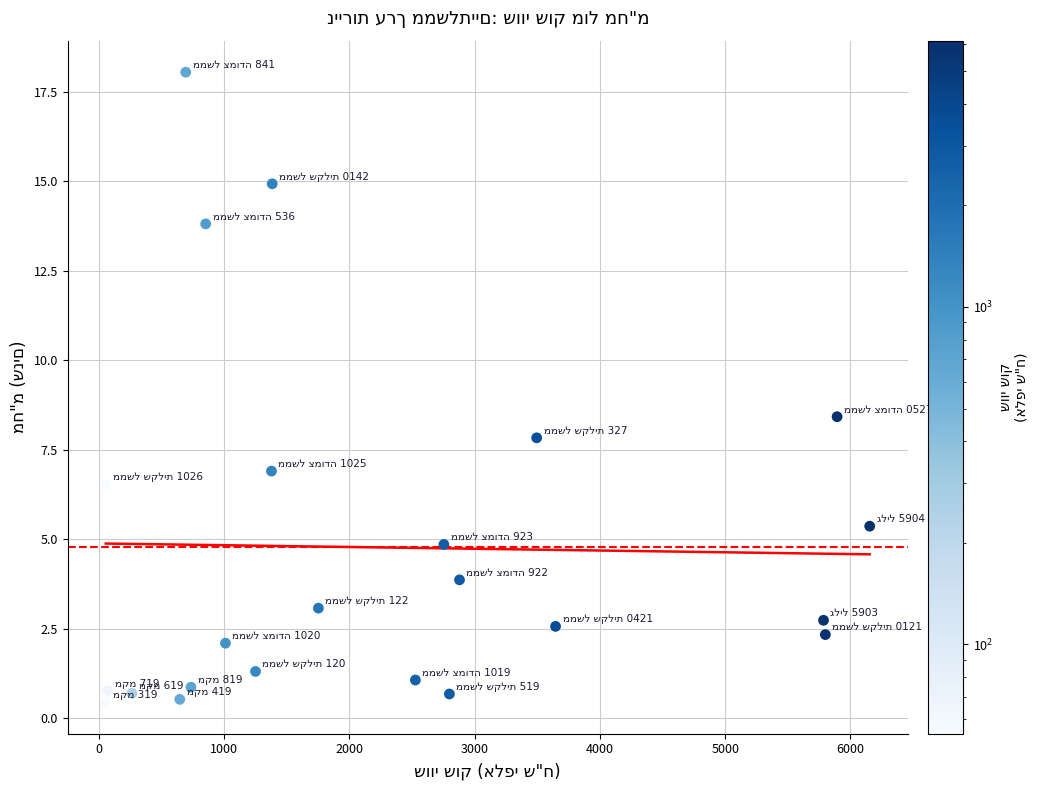

What Y value in the scatter plot is closest to 9?

8.4